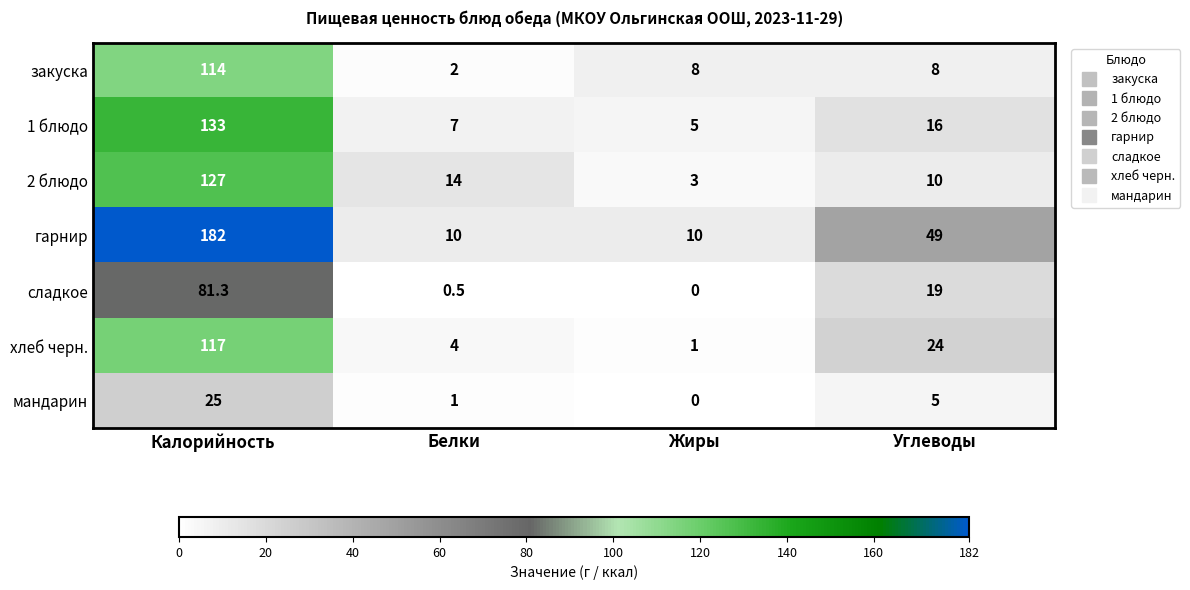

The value of закуска at Углеводы is 14.2. True or false?

False